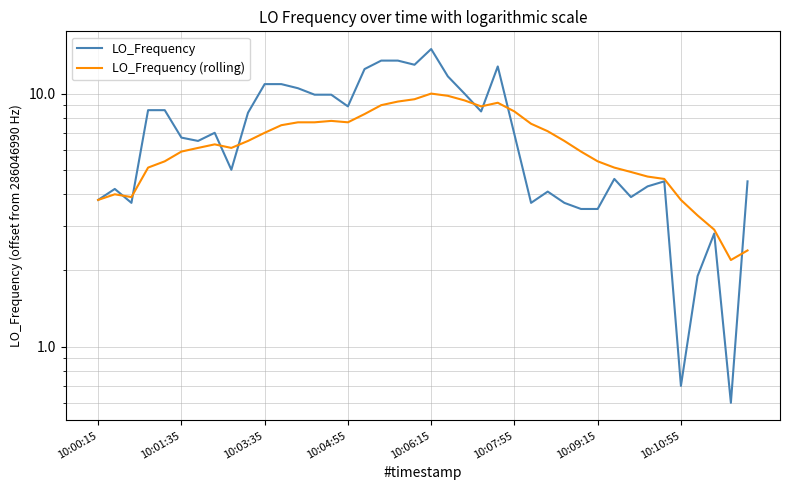

At which category does the chart reach its minimum across all series?

38